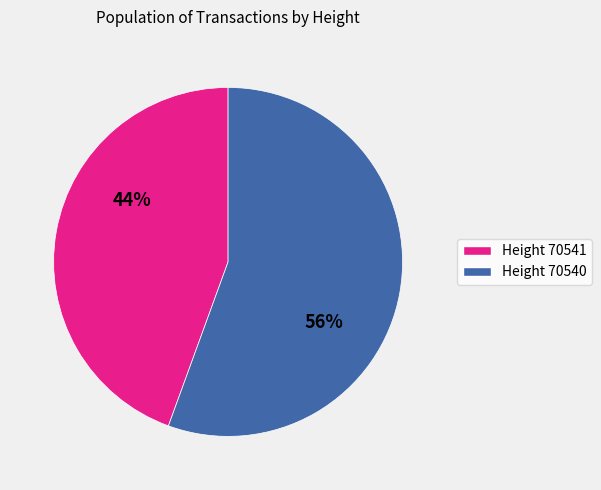

To the nearest percent, what is the average slice percentage?

50%